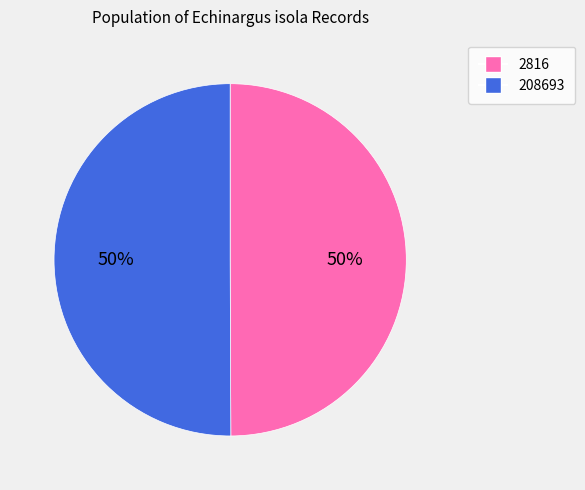

To the nearest percent, what is the combined percentage of 2816 and 208693?

100%